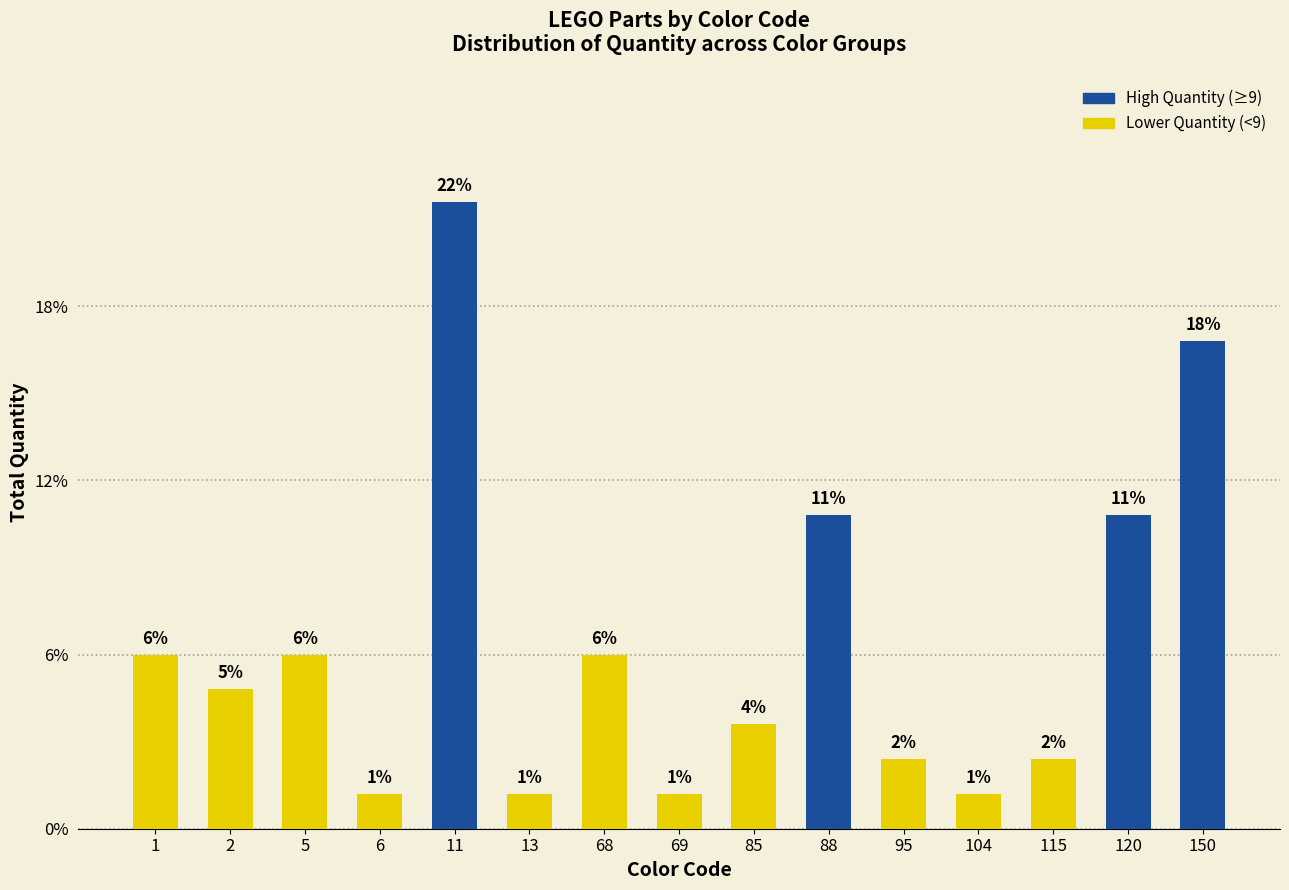

What is the value of the 11th bar from the left?

2